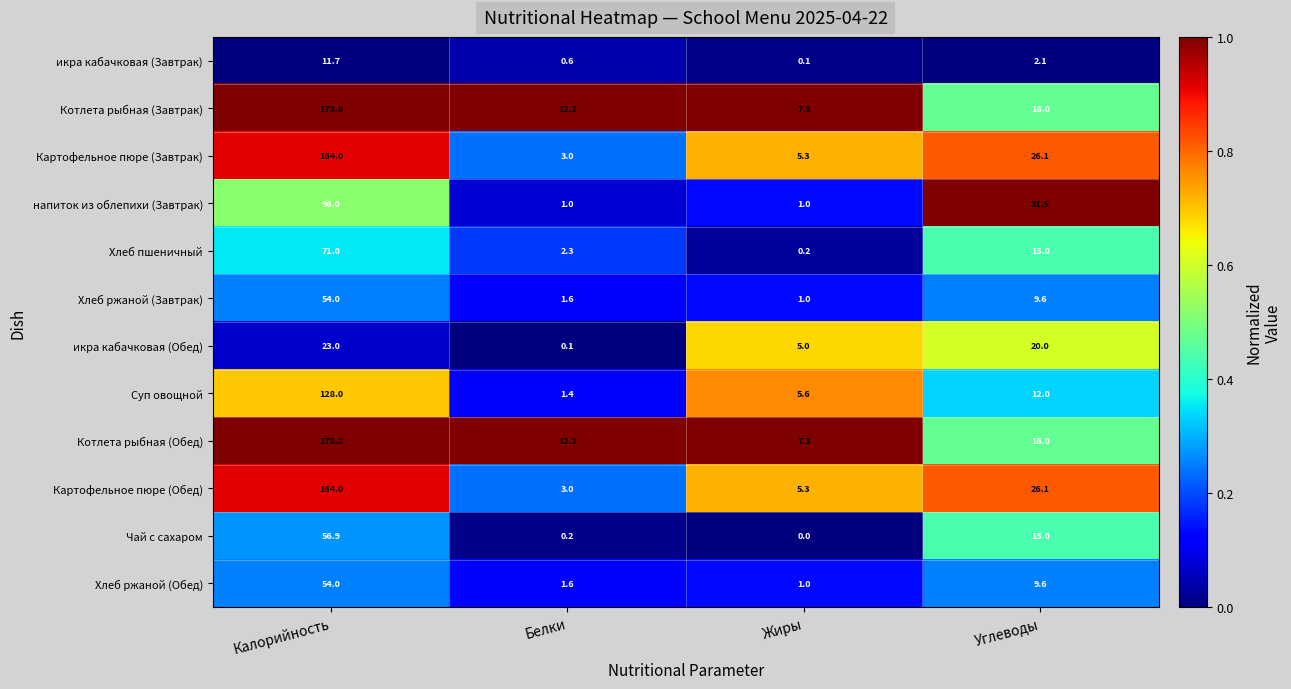

Rank the categories by Суп овощной value from lowest to highest.

Белки, Жиры, Углеводы, Калорийность